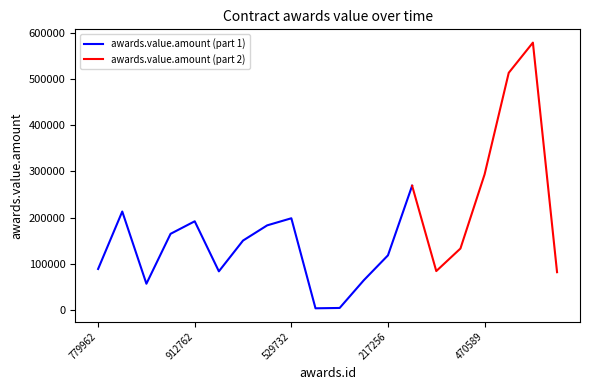

Rank the categories by value from lowest to highest.

1119440, 1266877, 537330, 306164, 1171527, 596467, 151232, 779962, 217256, 228480, 913801, 1119054, 1027345, 912762, 529732, 1437661, 200060, 470589, 683533, 312707